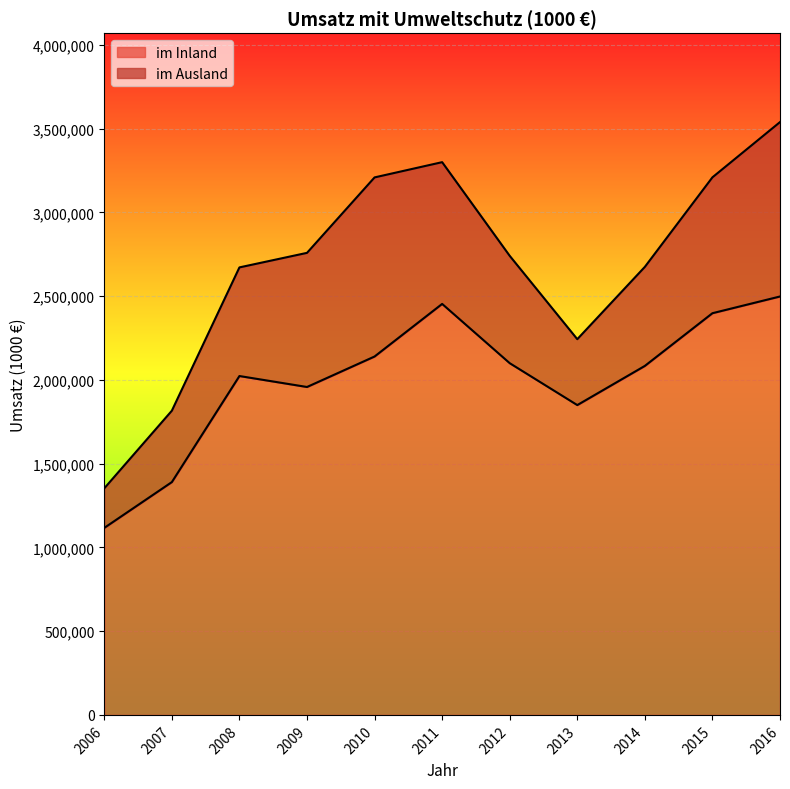

How many data points are above 2083239?

5